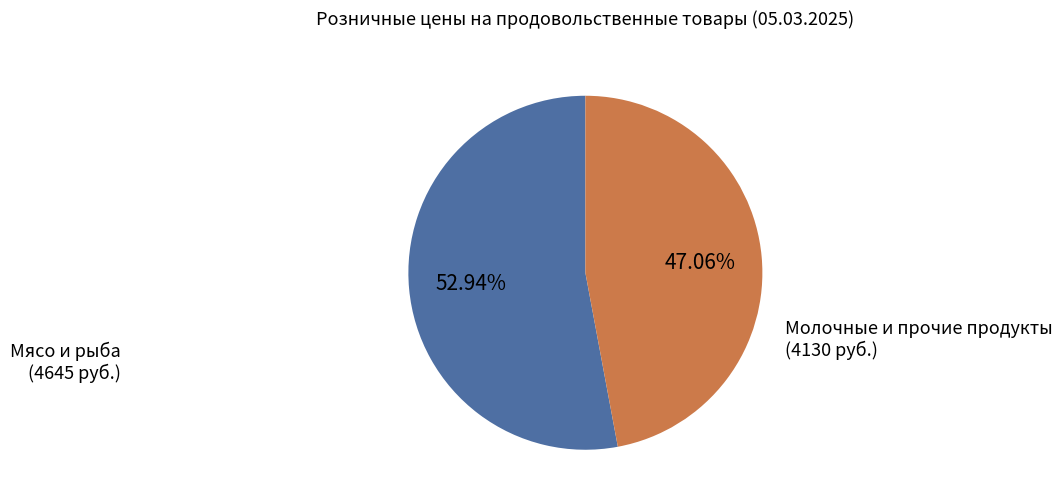

Is there any slice that represents more than half of the pie?

Yes